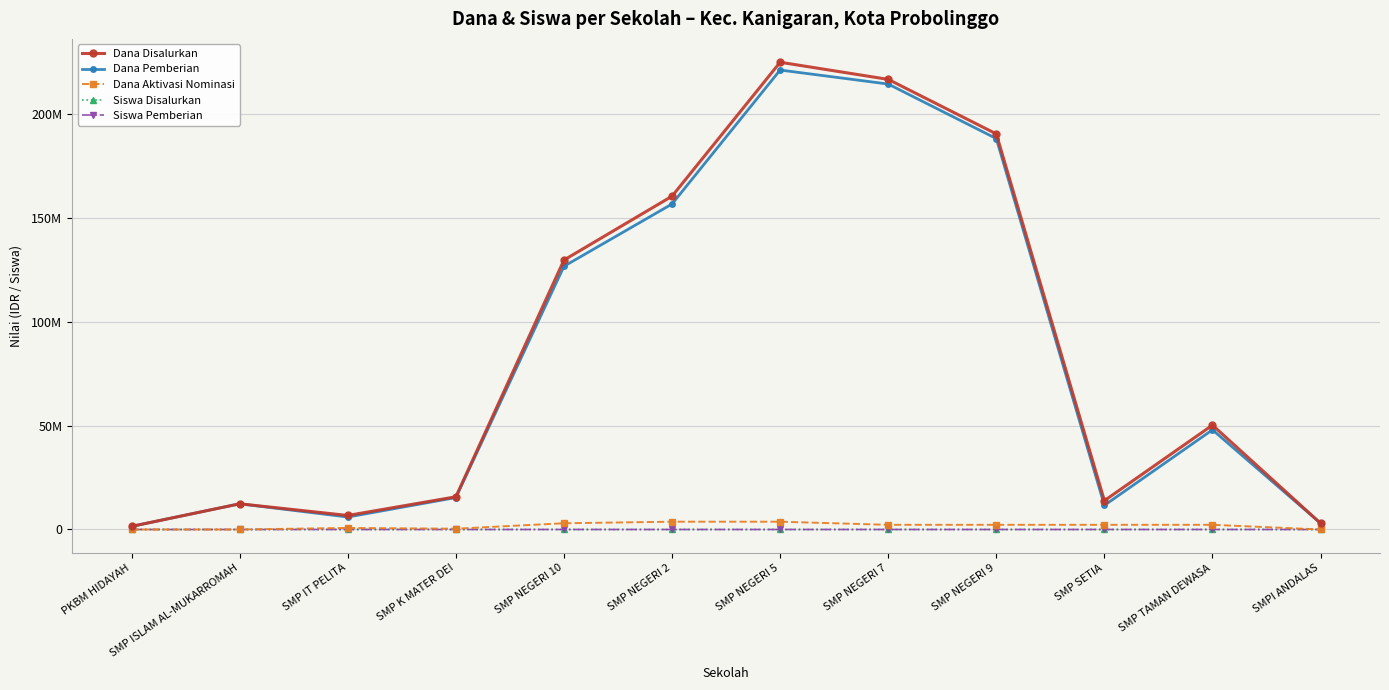

What position from the left is SMP IT PELITA?

3